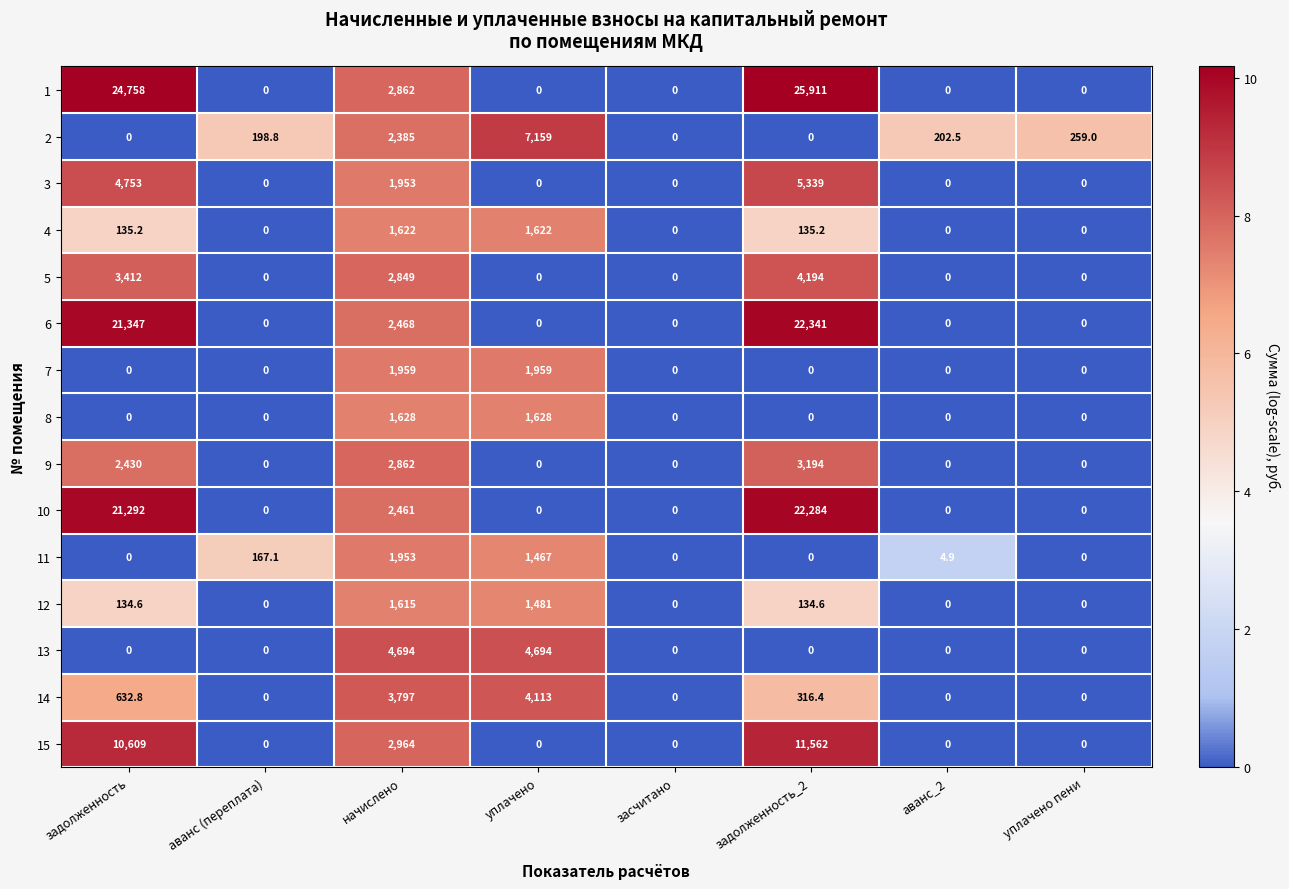

What is the difference between the highest and lowest values at задолженность_2?

25911.0